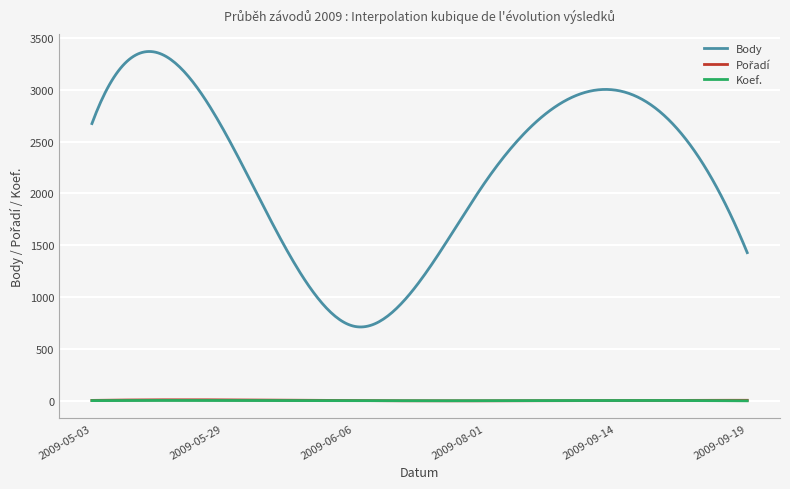

True or false: Body and Koef. intersect in this chart.

False